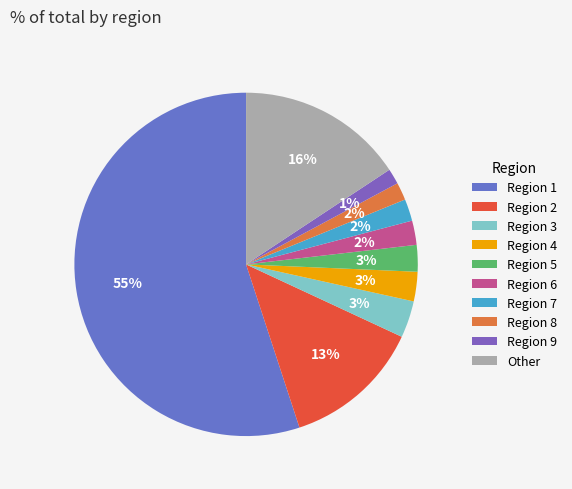

Count the number of slices in the pie.

10